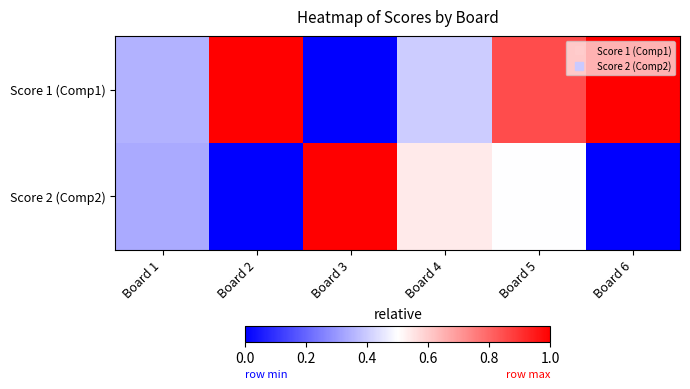

List the series in order of their peak value, highest first.

Score 2 (Comp2), Score 1 (Comp1)